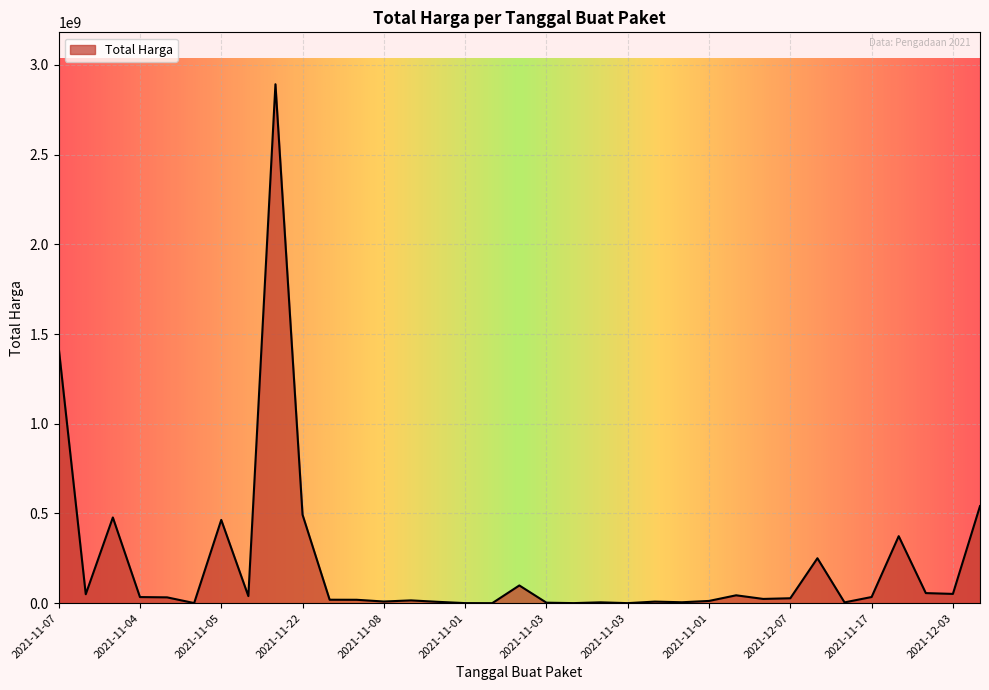

What is the difference between the maximum and minimum values?

2892044000